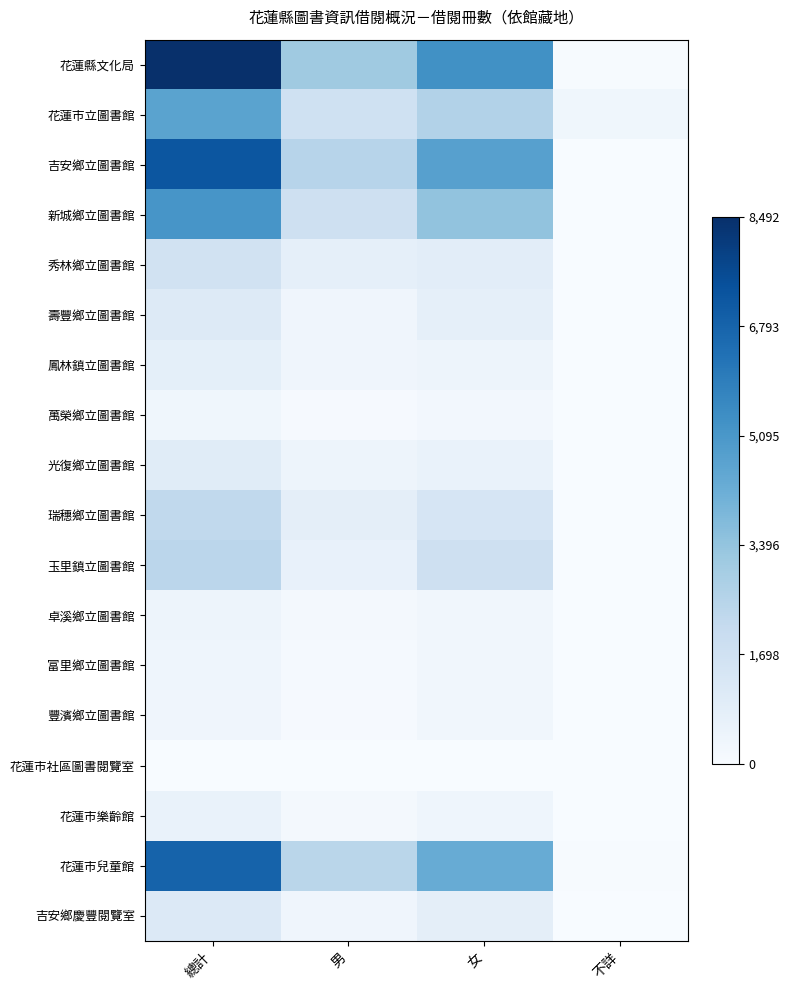

At 不詳, list the series in order from largest to smallest.

花蓮市立圖書館, 花蓮市兒童館, 花蓮縣文化局, 花蓮市樂齡館, 秀林鄉立圖書館, 壽豐鄉立圖書館, 光復鄉立圖書館, 吉安鄉慶豐閱覽室, 吉安鄉立圖書館, 新城鄉立圖書館, 鳳林鎮立圖書館, 萬榮鄉立圖書館, 瑞穗鄉立圖書館, 玉里鎮立圖書館, 卓溪鄉立圖書館, 富里鄉立圖書館, 豐濱鄉立圖書館, 花蓮市社區圖書閱覽室